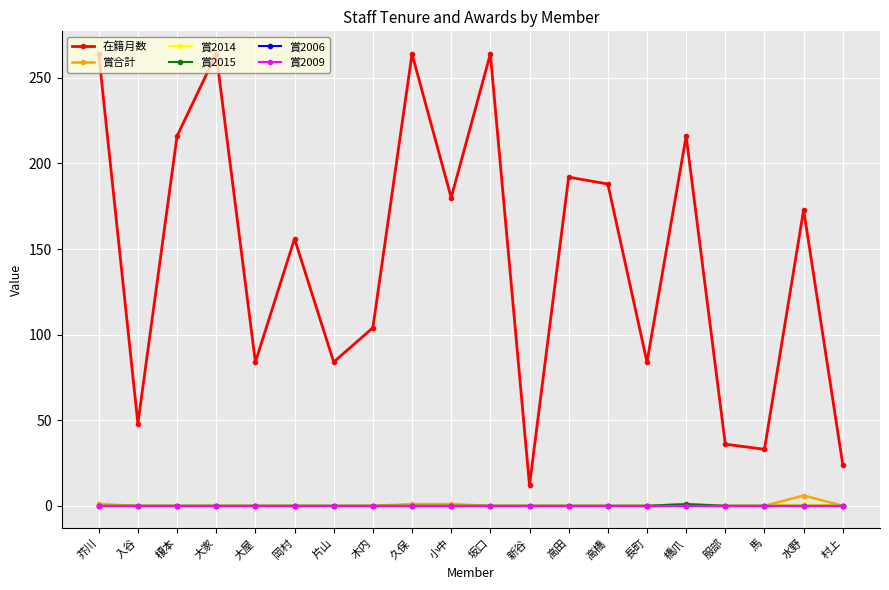

What are all the series names shown in the legend?

在籍月数, 賞合計, 賞2014, 賞2015, 賞2006, 賞2009